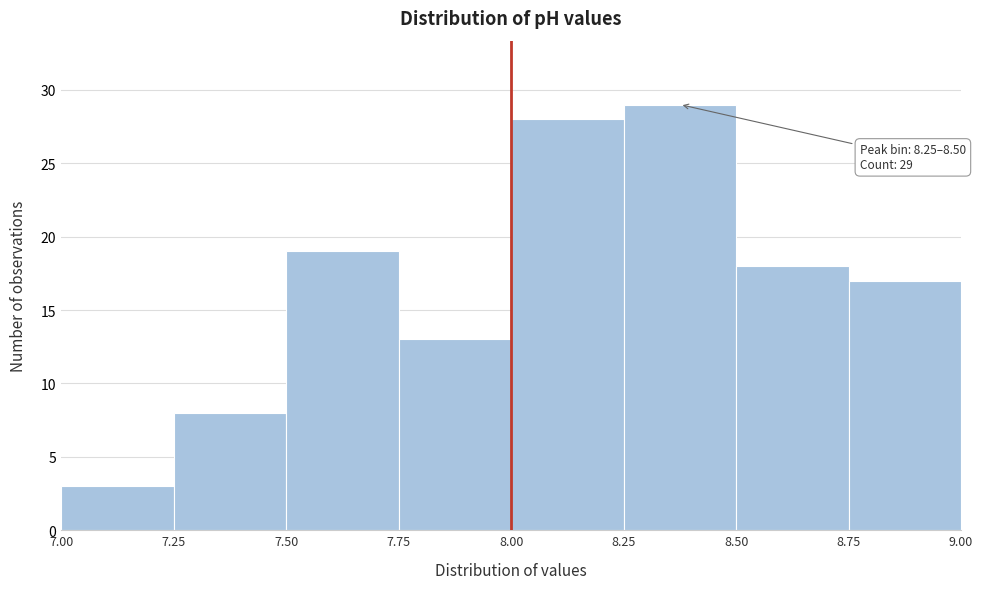

Which range on the x-axis has the tallest bar?

8.25 to 8.50